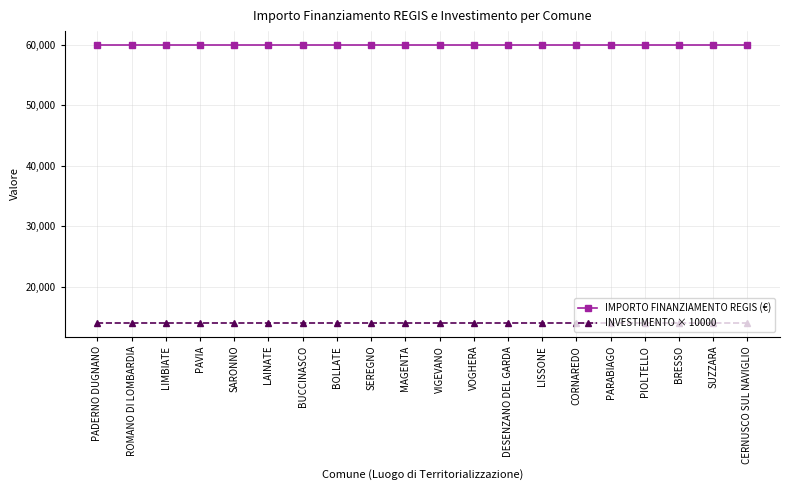

List the series in order of their peak value, highest first.

IMPORTO FINANZIAMENTO REGIS (€), INVESTIMENTO × 10000